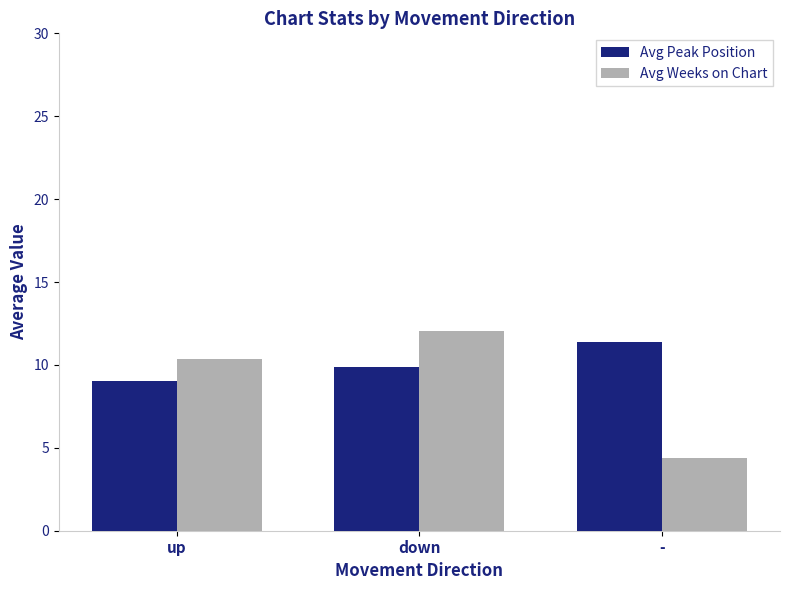

How many data points in Avg Weeks on Chart are above 10?

2